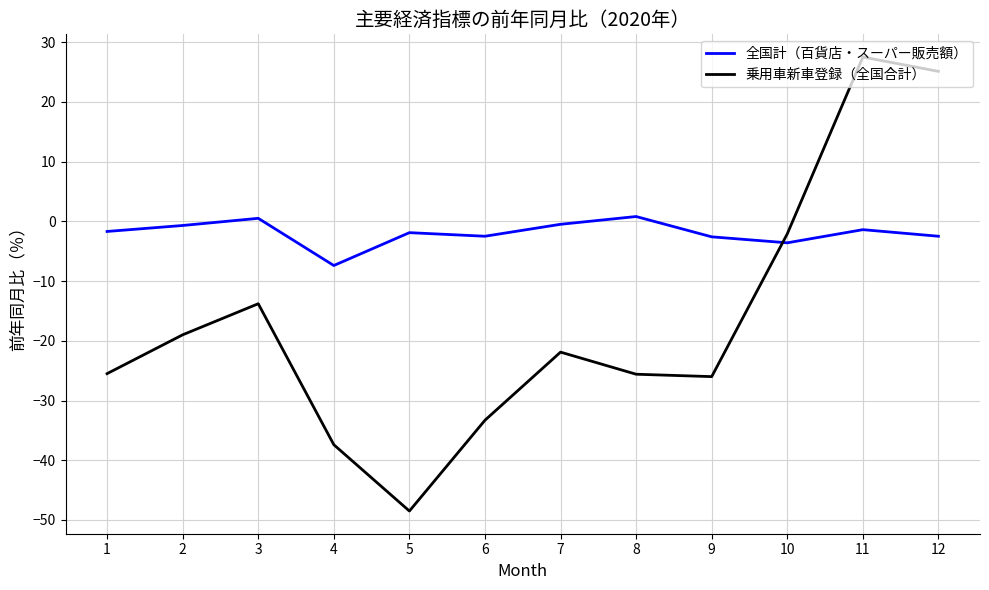

Which category has the lowest value across all series?

5